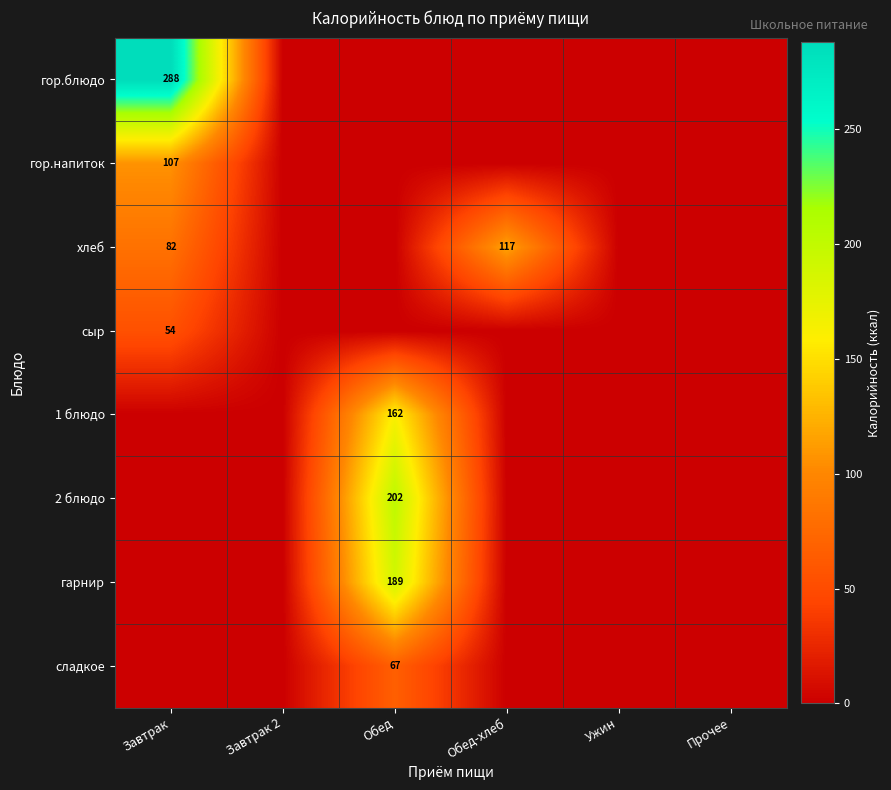

What is the difference between the хлеб values at Завтрак and Обед-хлеб?

35